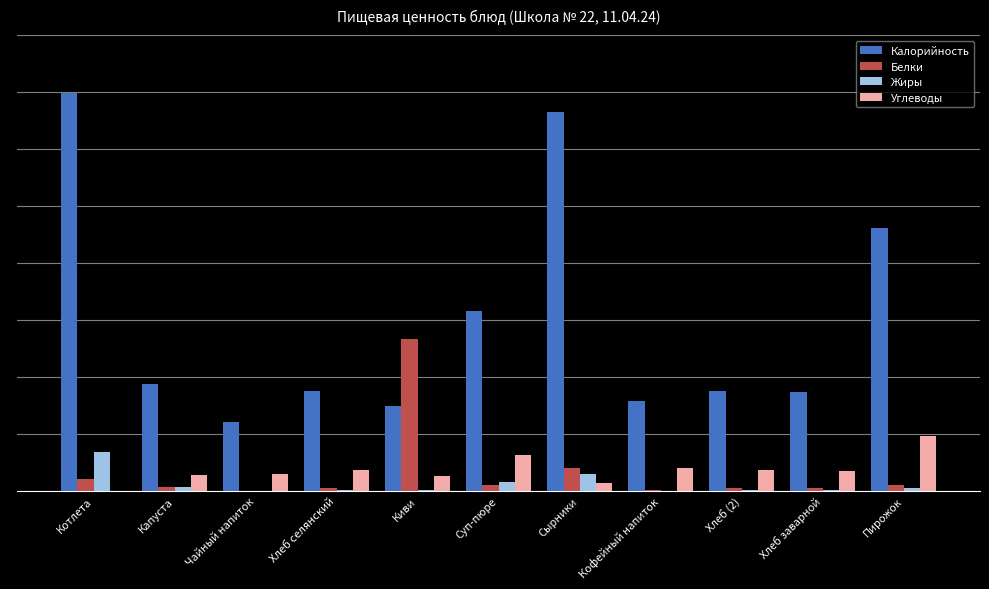

The value of Калорийность at Котлета is 349.0. True or false?

True